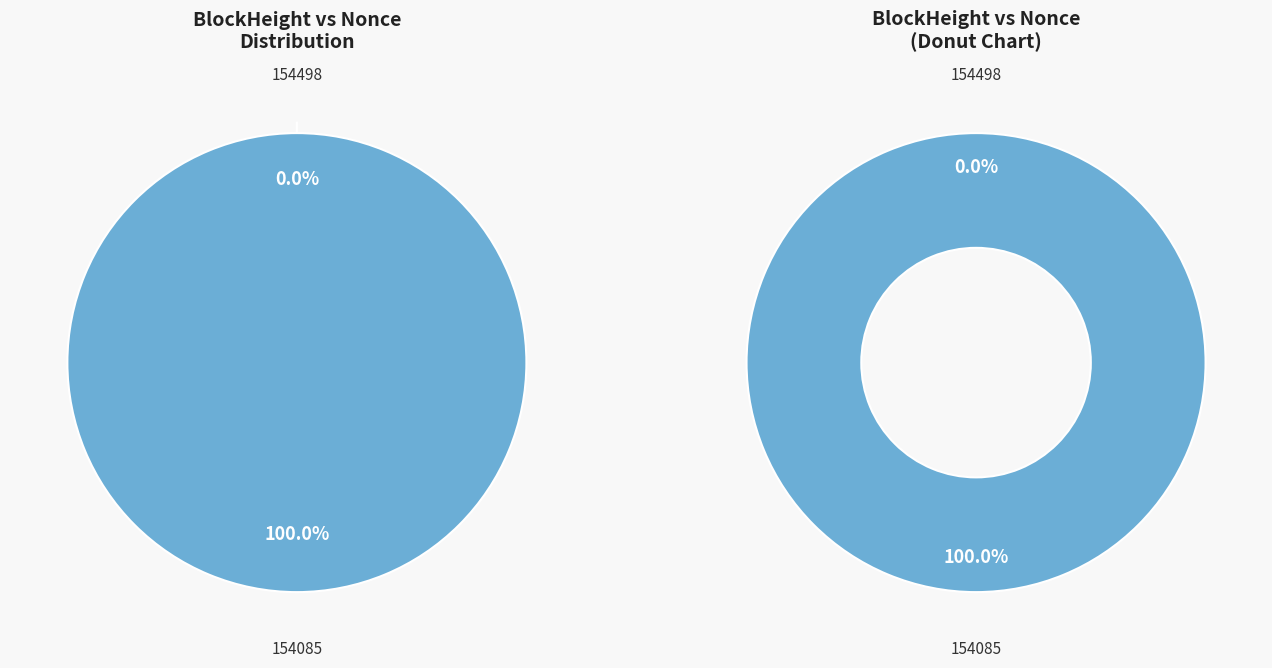

Rank the categories by value from lowest to highest.

154498, 154085